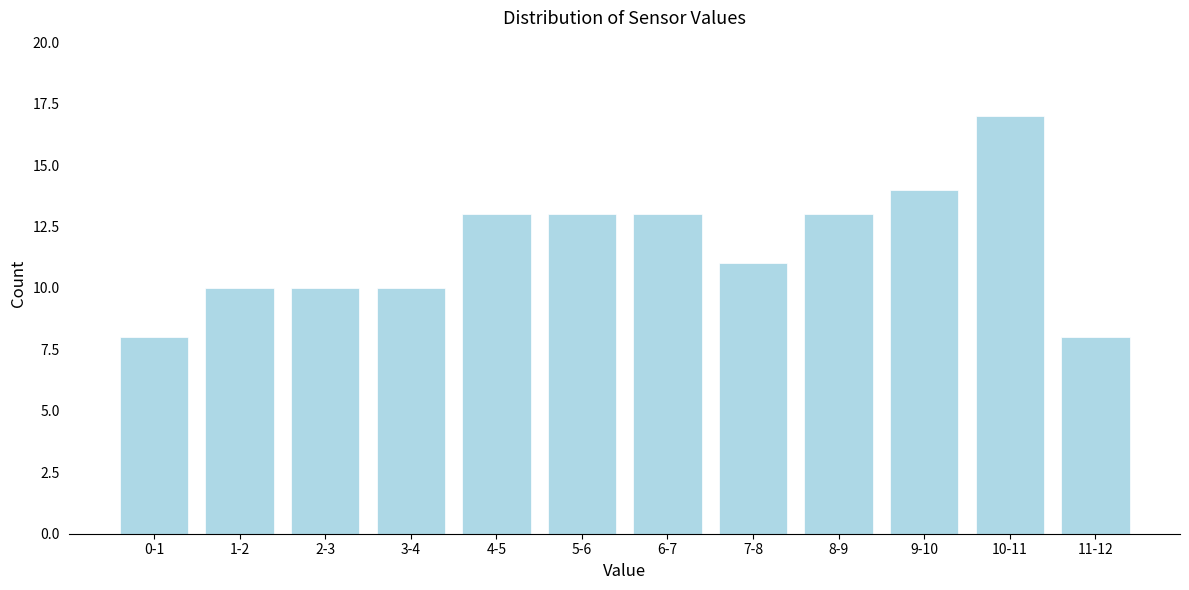

Reading left to right, transcribe all the data shown in this chart.

8	10	10	10	13	13	13	11	13	14	17	8